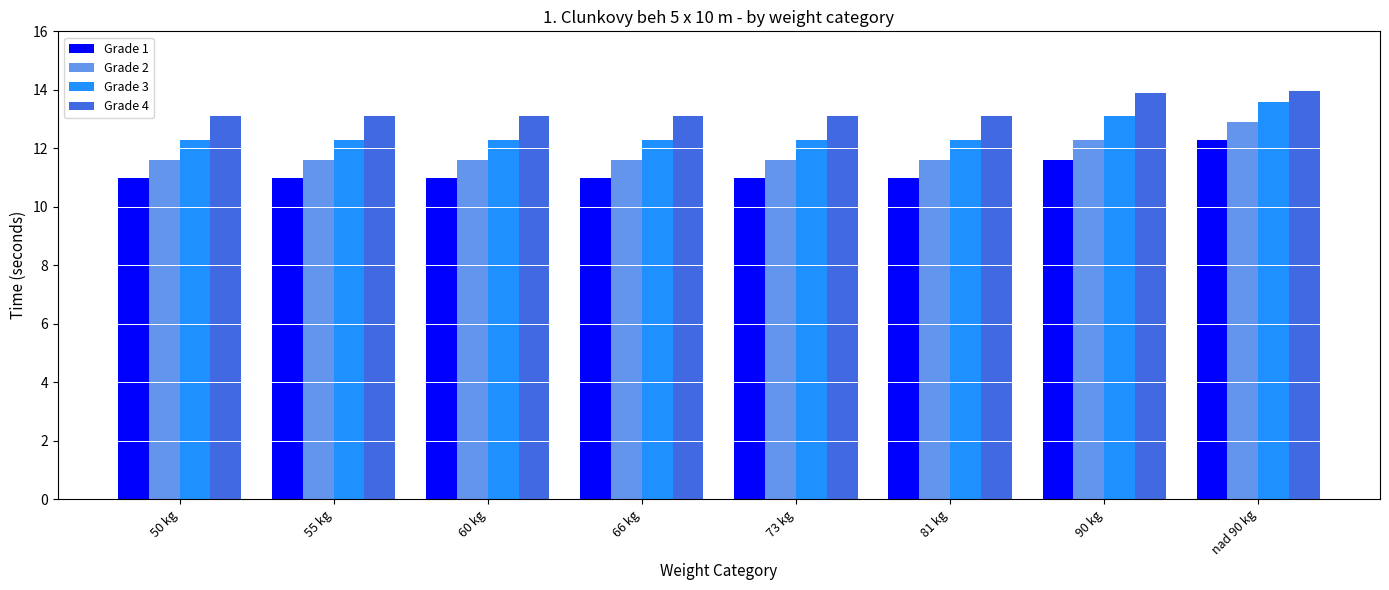

What is the label of the 1st bar from the right?

nad 90 kg